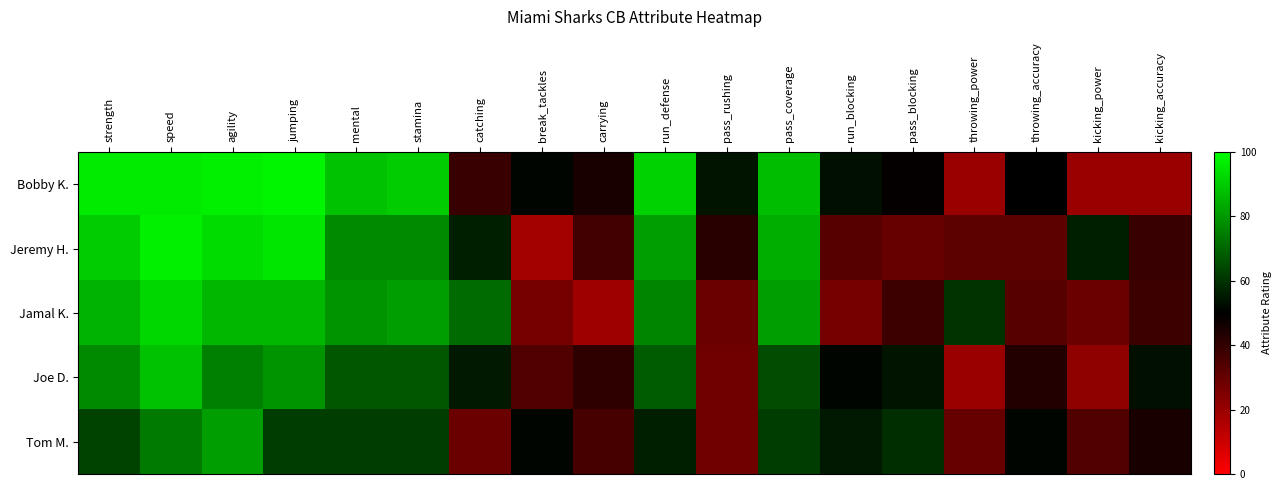

Which series has the largest total across all categories?

Bobby K.